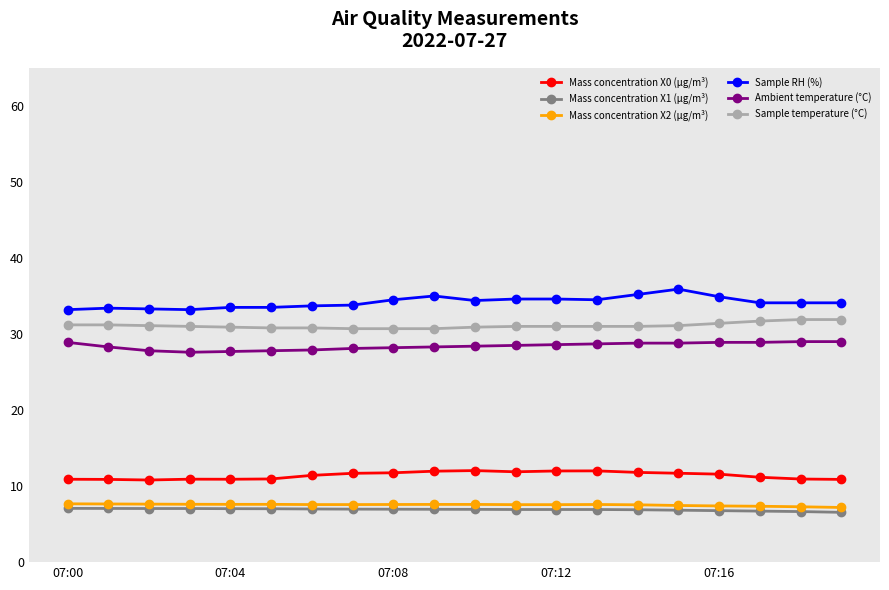

Which series has the largest total across all categories?

Sample RH (%)